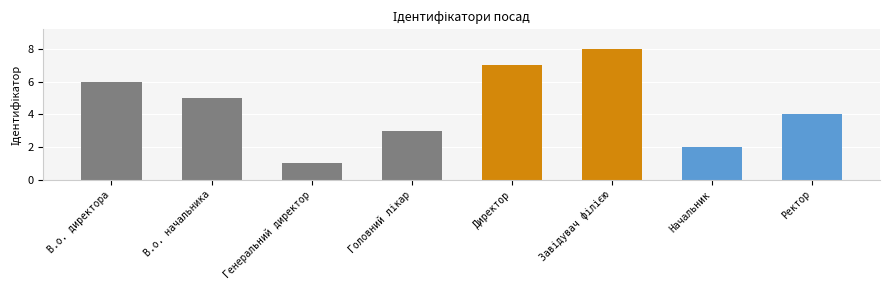

How many values are between 3 and 7?

5